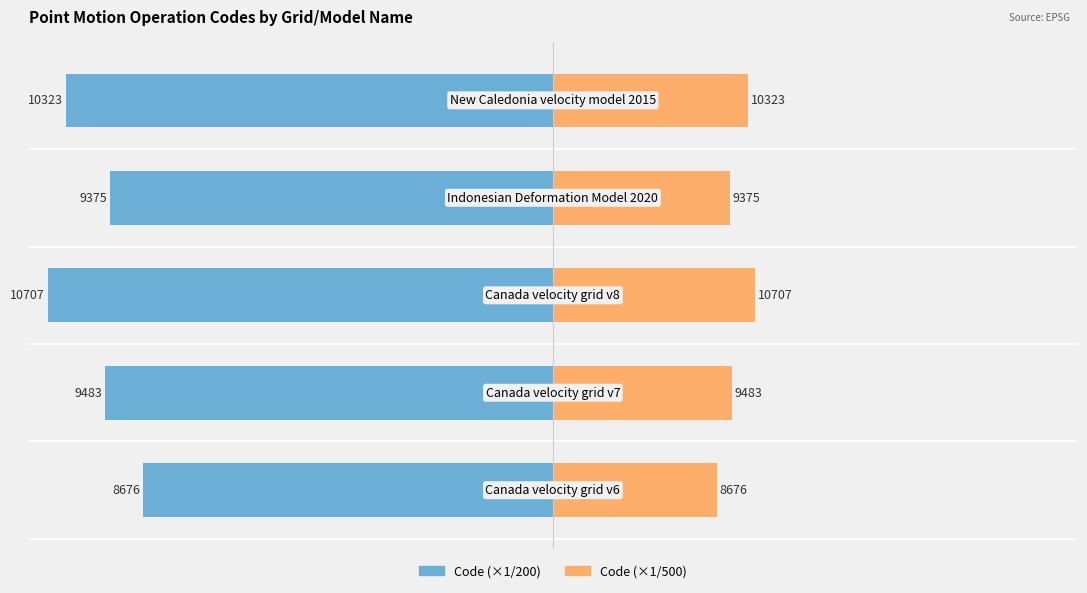

Which series changed the most between 2 and 4?

Code (scaled left)